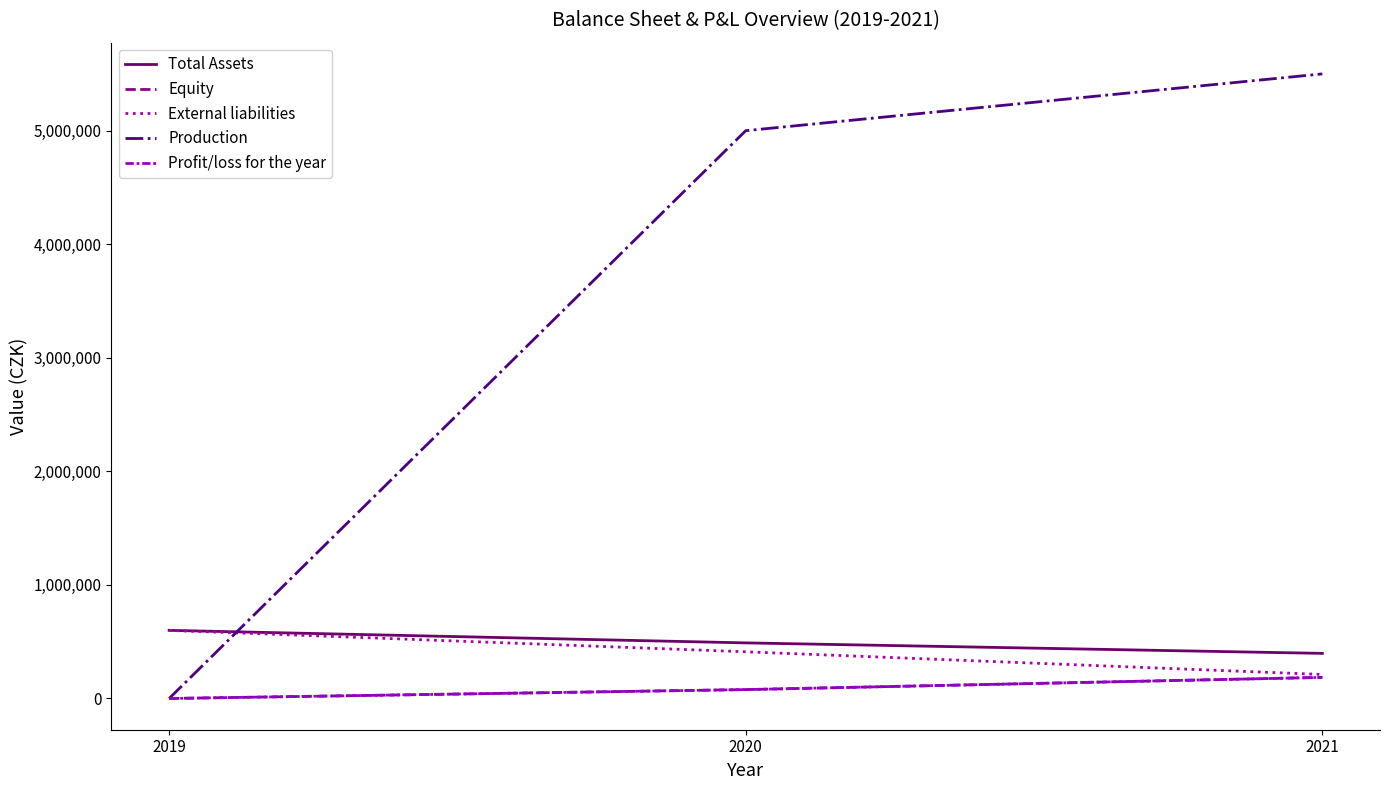

Which series has the largest range (max minus min)?

Production